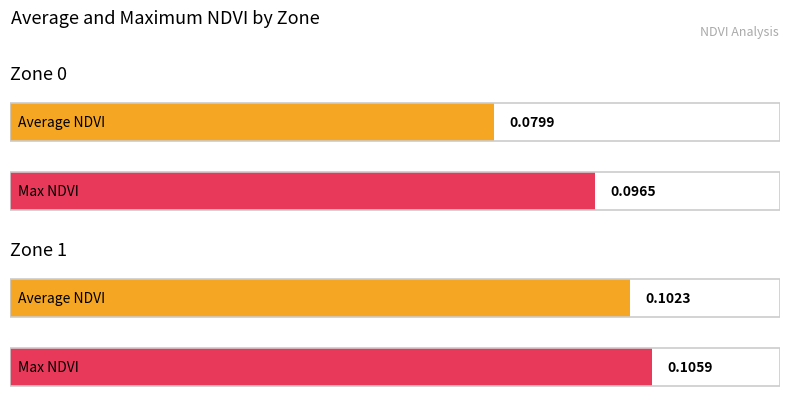

At how many categories does at least one series exceed 0?

2